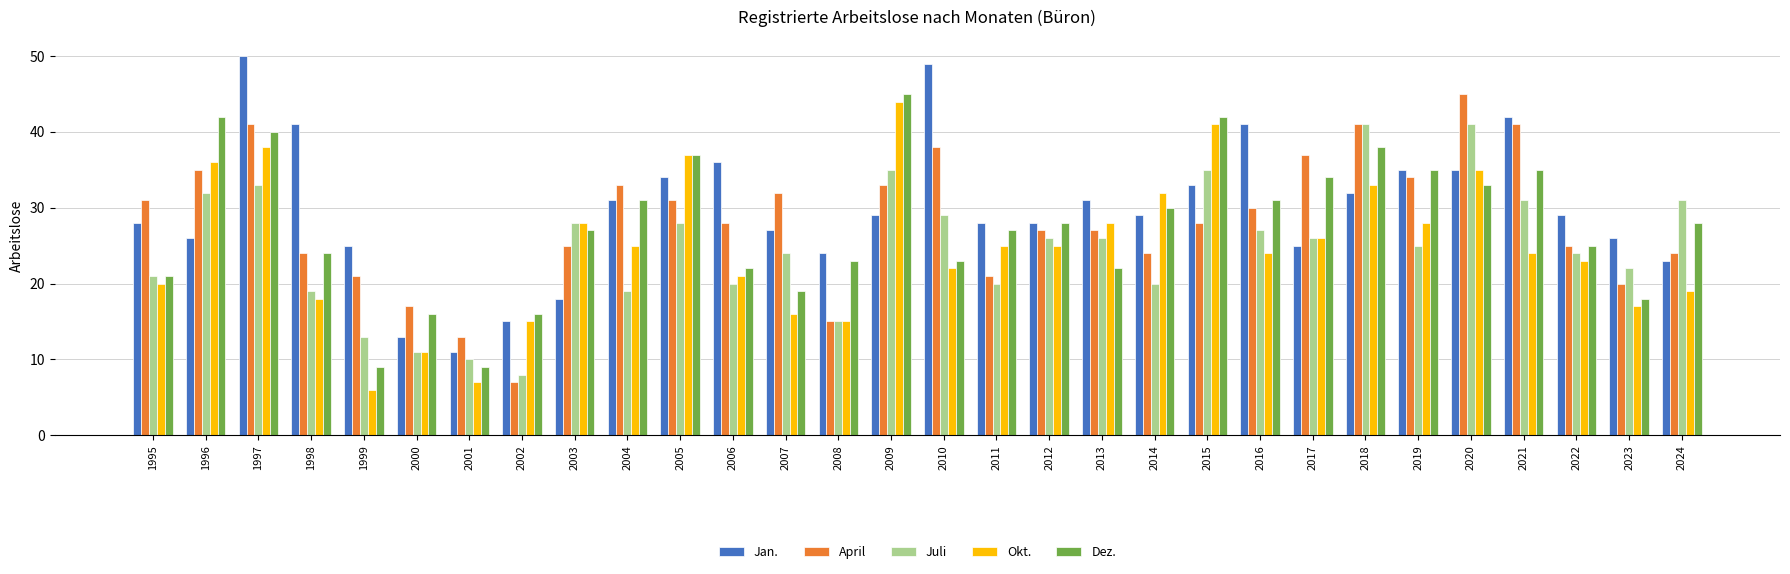

Which label corresponds to the largest value in the chart?

1997